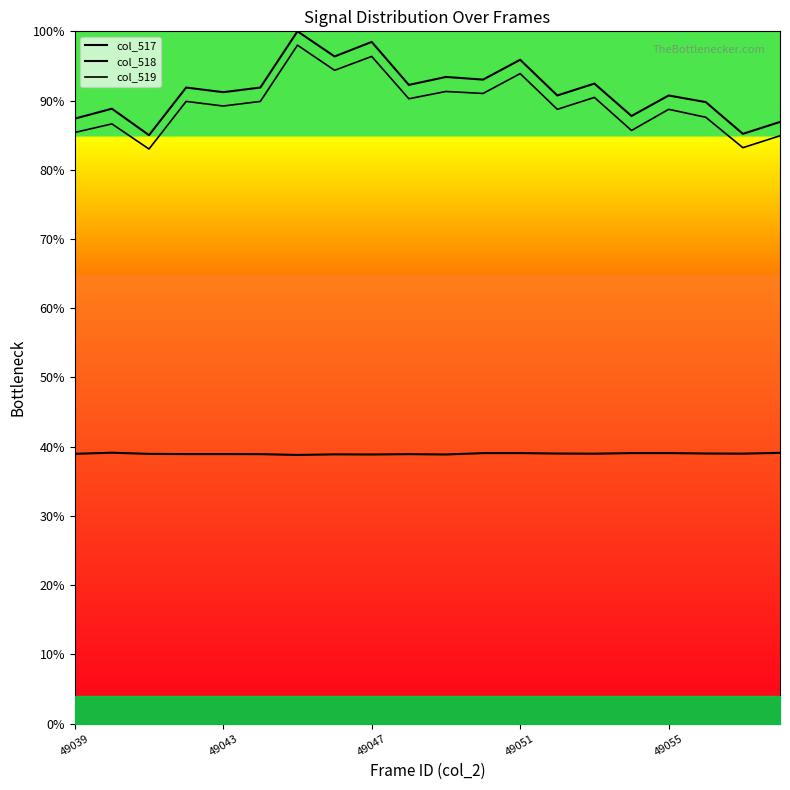

True or false: col_519 and col_518 cross at least once.

False